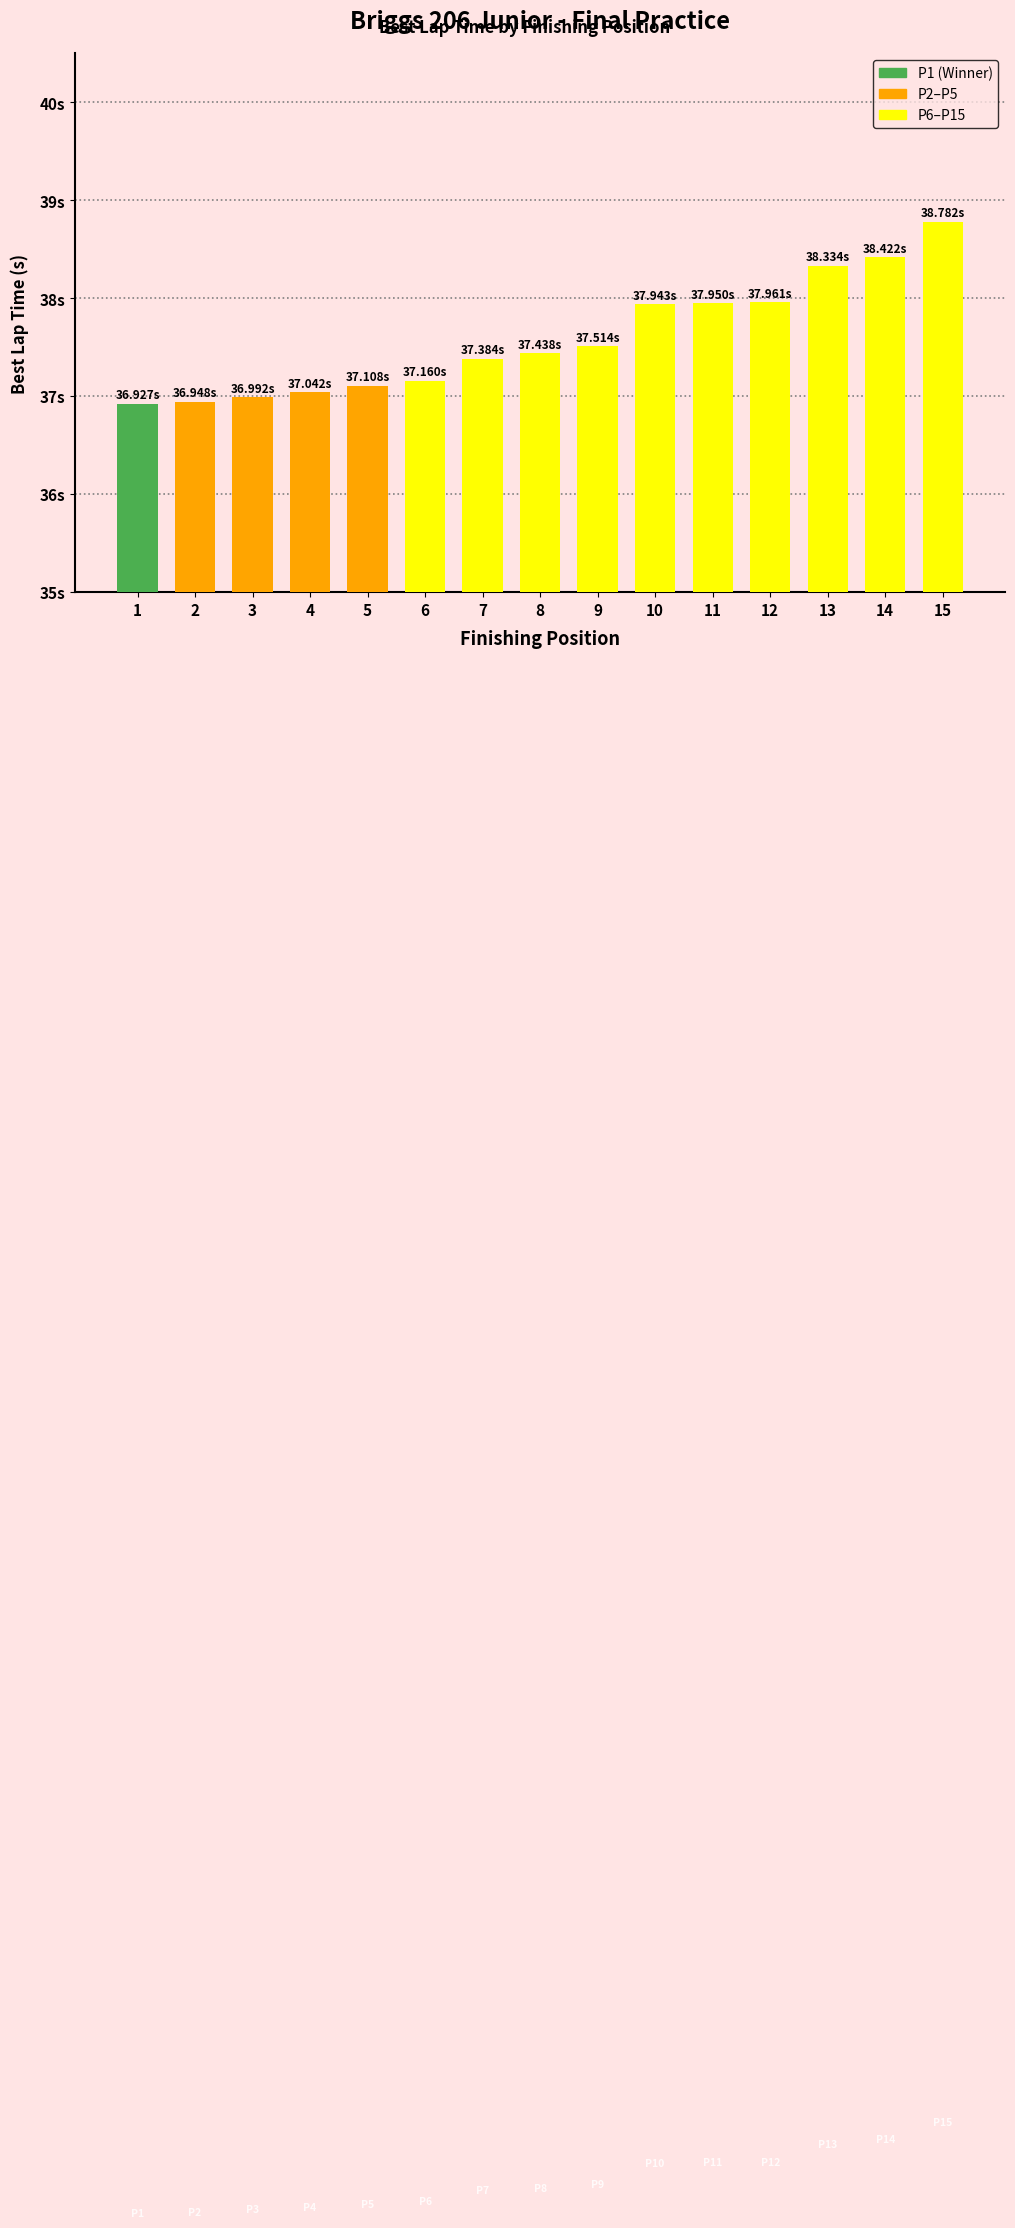

Does the chart contain any negative values?

No